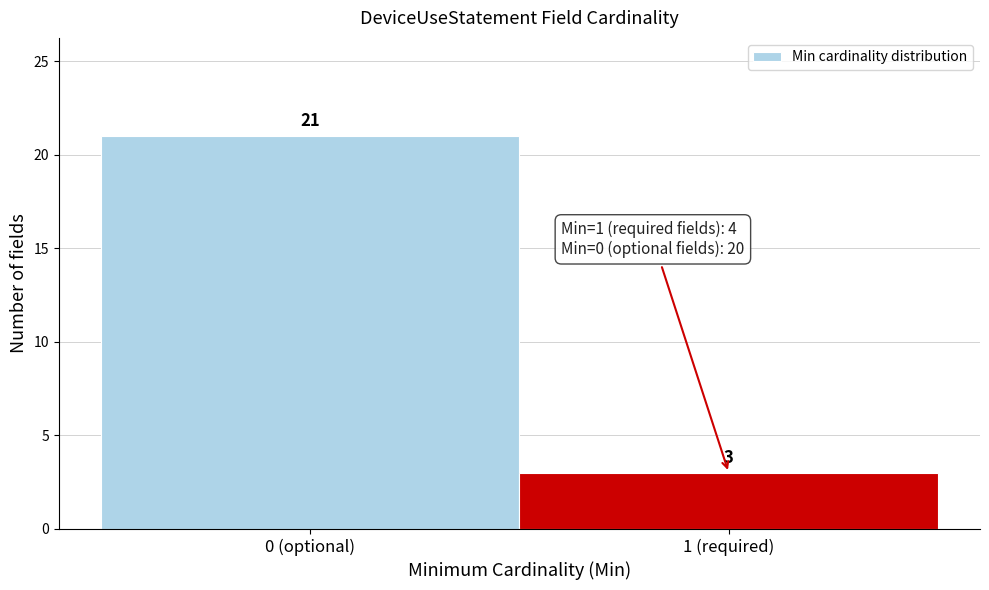

Reading left to right, list all the values displayed in this chart.

21	3